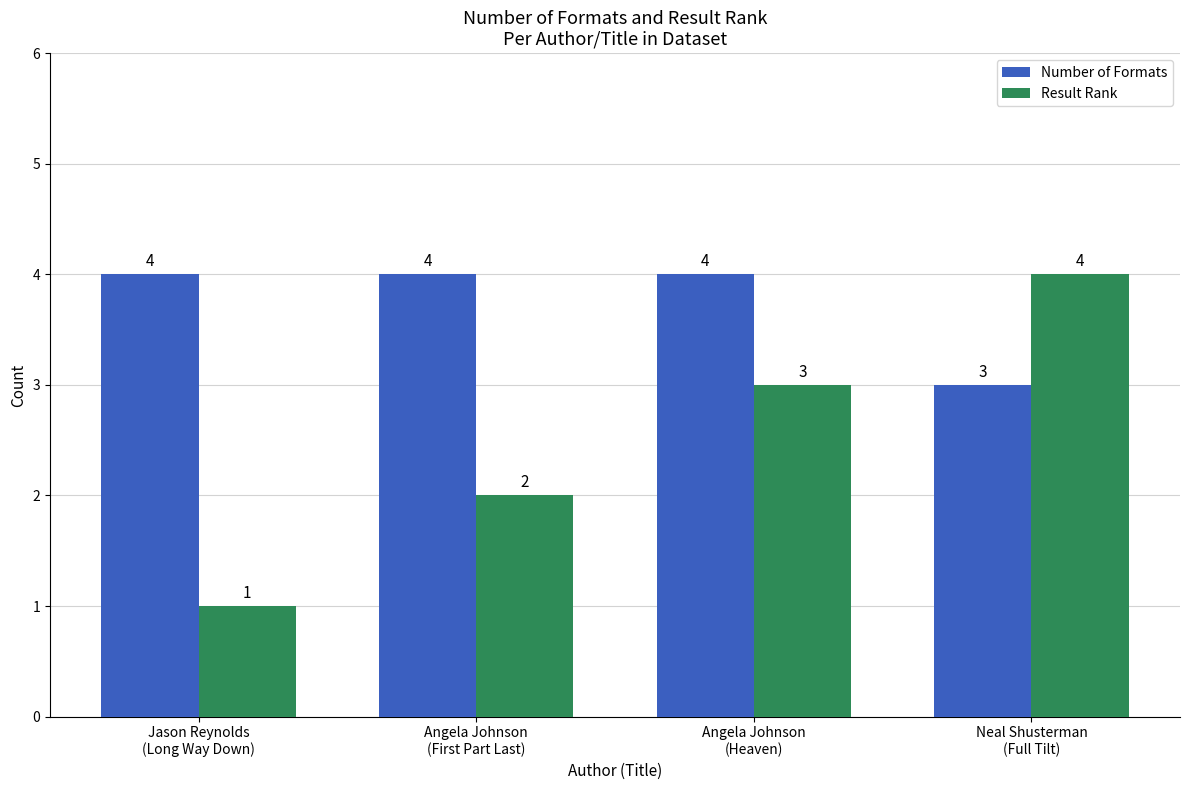

Which series has the largest range (max minus min)?

Result Rank